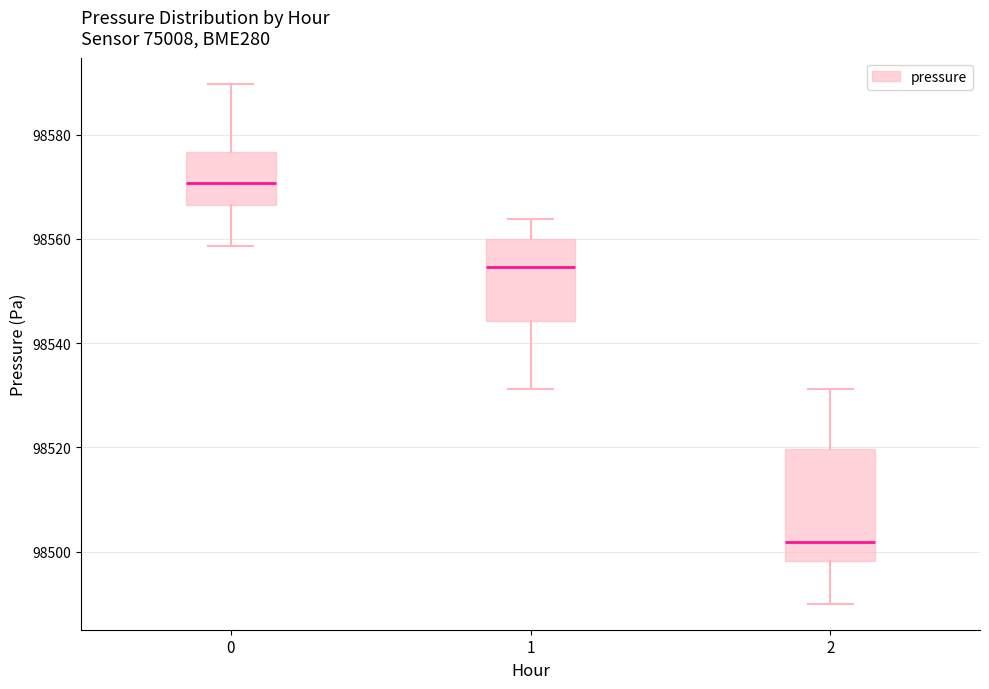

Reading left to right, transcribe this box plot: for each box, give where its median line is, the range the box spans, and where its two whiskers end, as read against the y-axis. The values are not printed on the chart, so give them approximately, as read against the axis.

0: median 98570, box 98566 to 98576, whiskers 98558 to 98590
1: median 98554, box 98544 to 98560, whiskers 98532 to 98564
2: median 98502, box 98498 to 98520, whiskers 98490 to 98532